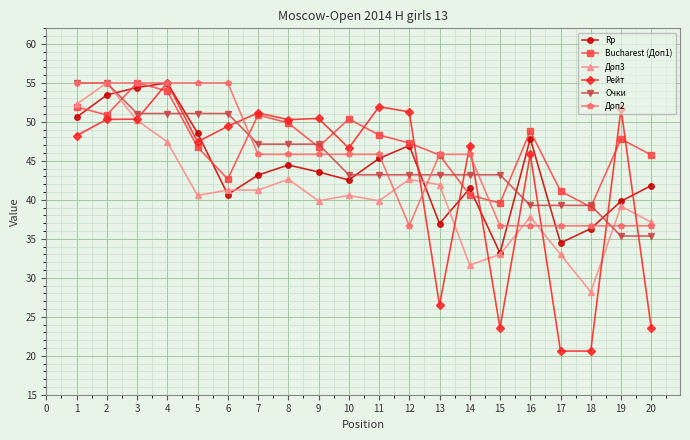

What is the maximum value shown in the chart?

55.0